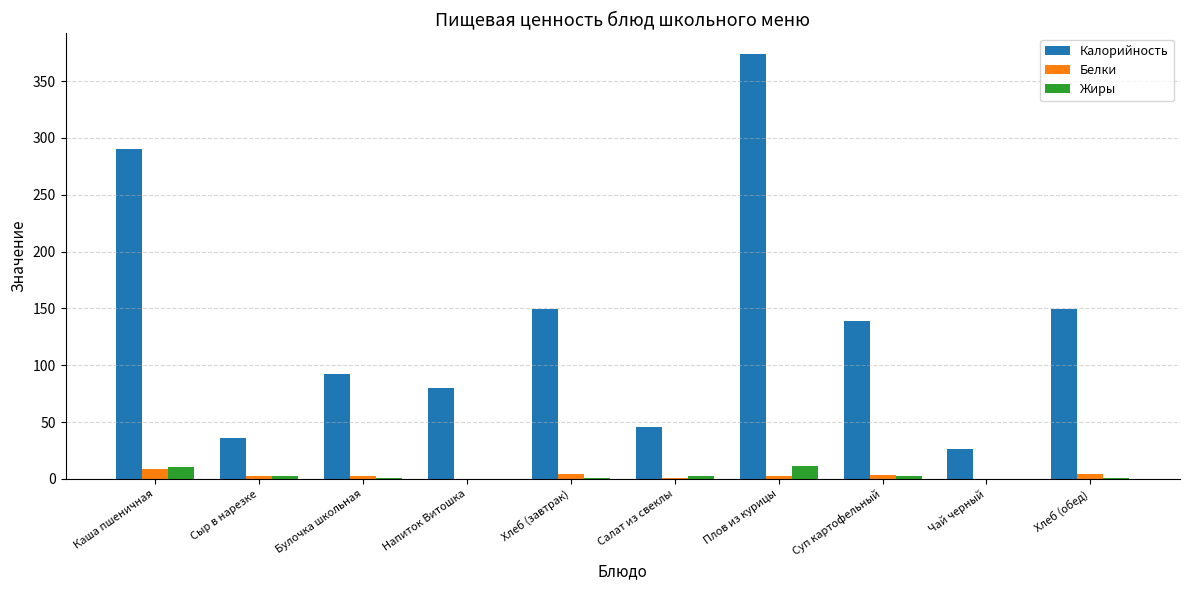

Are the bars grouped side by side (vs. stacked)?

Yes